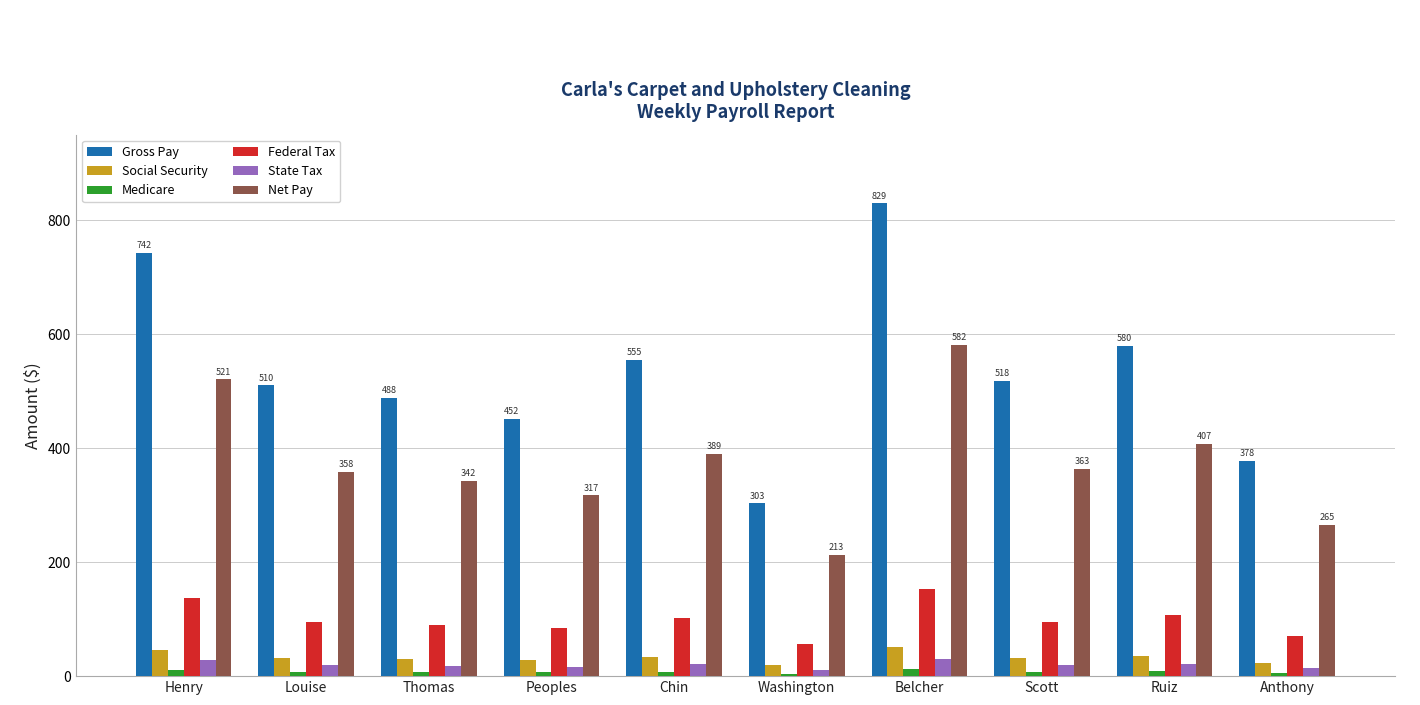

Which category has the lowest value in the Federal Tax series?

Washington